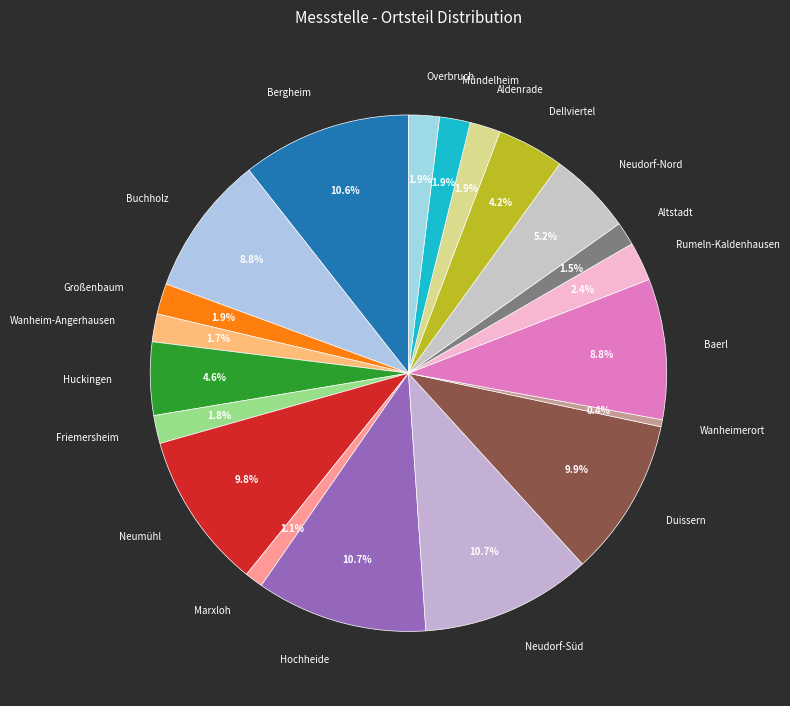

Which category has the smallest portion of the pie?

Wanheimerort